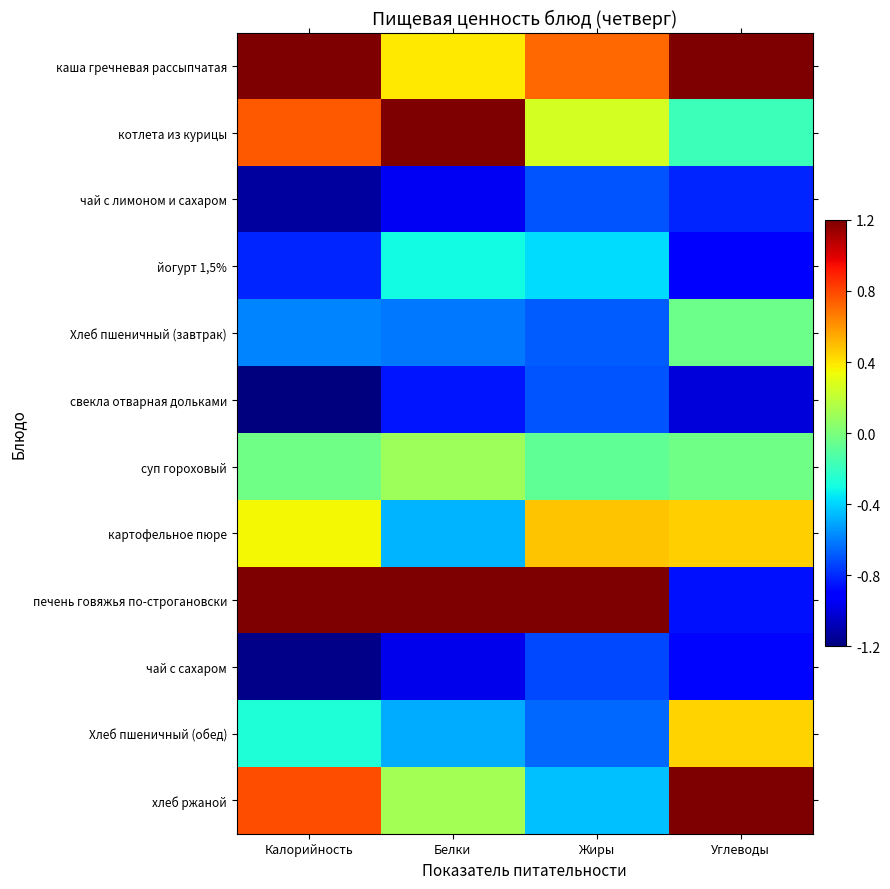

Reading right to left, extract all data points from this chart.

каша гречневая рассыпчатая: Углеводы=2.1	Жиры=0.7	Белки=0.4	Калорийность=1.6
котлета из курицы: Углеводы=-0.2	Жиры=0.3	Белки=2.2	Калорийность=0.8
чай с лимоном и сахаром: Углеводы=-0.8	Жиры=-0.7	Белки=-1.0	Калорийность=-1.1
йогурт 1,5%: Углеводы=-0.9	Жиры=-0.4	Белки=-0.3	Калорийность=-0.8
Хлеб пшеничный (завтрак): Углеводы=-0.0	Жиры=-0.7	Белки=-0.6	Калорийность=-0.6
свекла отварная дольками: Углеводы=-1.0	Жиры=-0.7	Белки=-0.8	Калорийность=-1.2
суп гороховый: Углеводы=-0.0	Жиры=-0.1	Белки=0.1	Калорийность=-0.0
картофельное пюре: Углеводы=0.5	Жиры=0.5	Белки=-0.5	Калорийность=0.4
печень говяжья по-строгановски: Углеводы=-0.9	Жиры=2.9	Белки=1.8	Калорийность=1.7
чай с сахаром: Углеводы=-0.9	Жиры=-0.7	Белки=-1.0	Калорийность=-1.2
Хлеб пшеничный (обед): Углеводы=0.4	Жиры=-0.7	Белки=-0.5	Калорийность=-0.3
хлеб ржаной: Углеводы=1.8	Жиры=-0.4	Белки=0.1	Калорийность=0.8